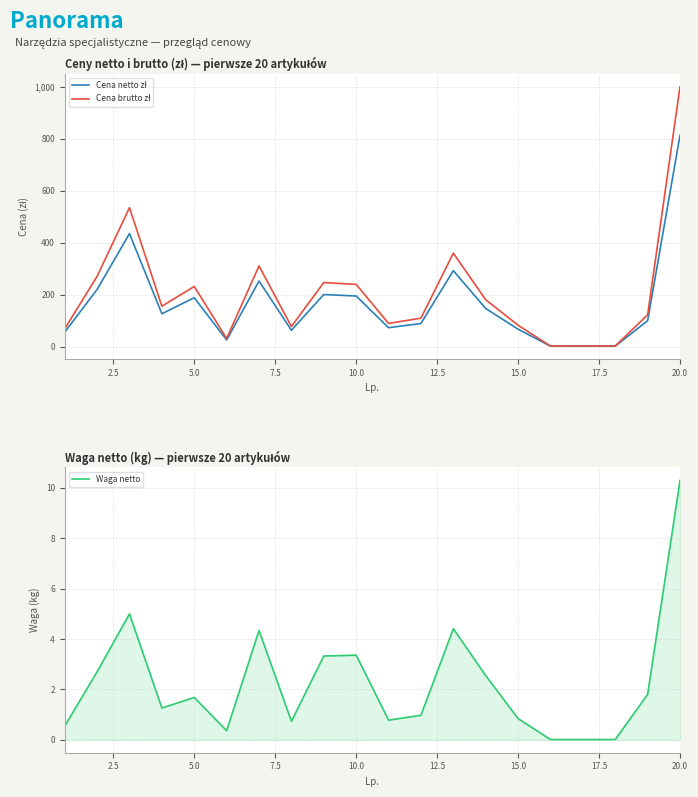

List the series in order of their peak value, highest first.

Cena brutto zł, Cena netto zł, Waga netto